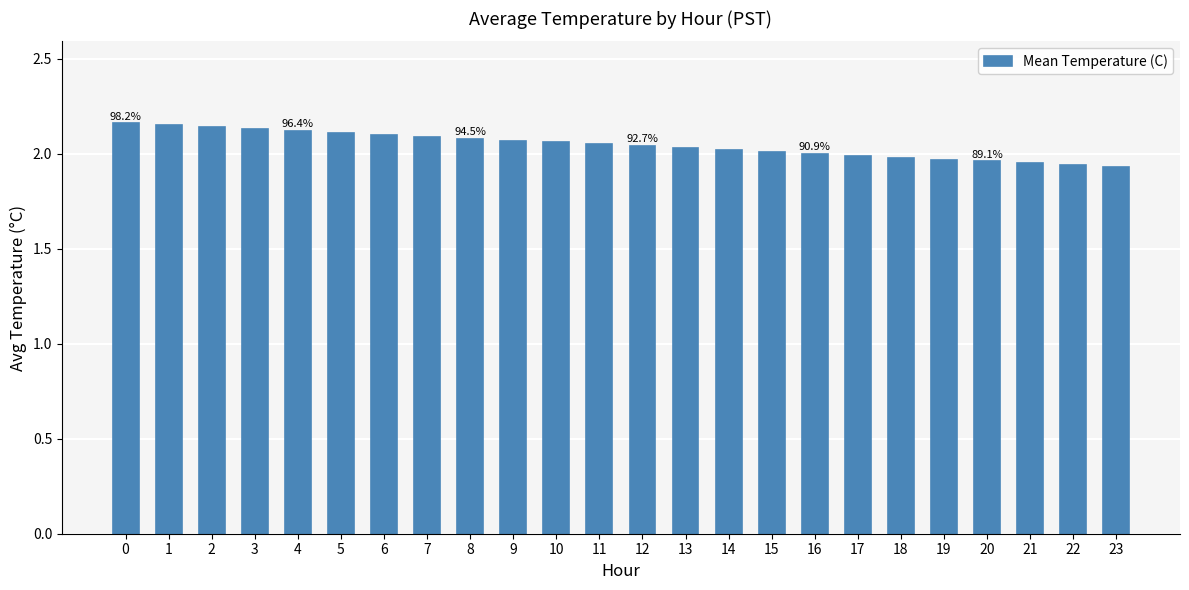

The chart shows a value of 1.4 at 16. True or false?

False